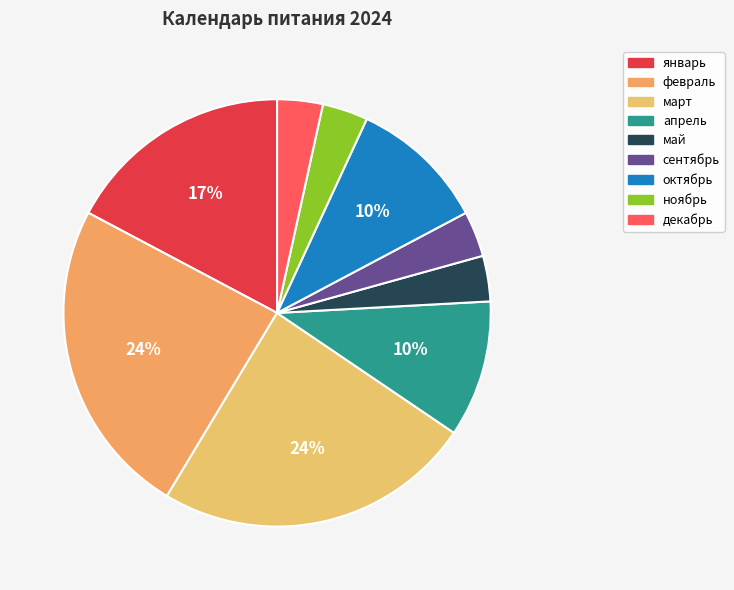

Which slice is the largest?

март